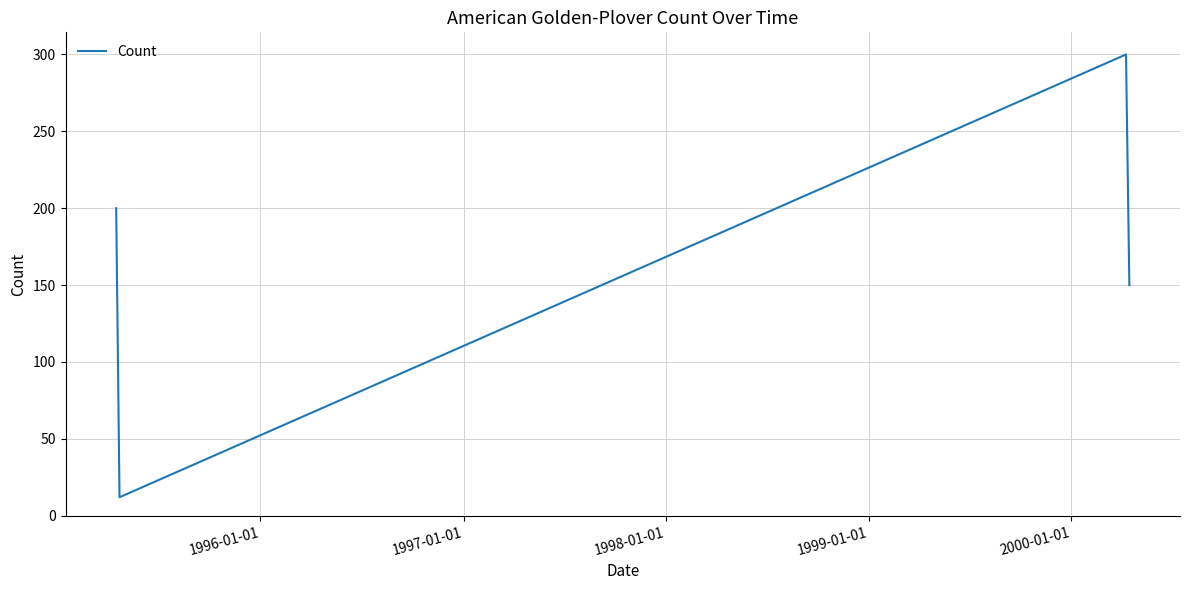

True or false: the data has more than 2 interior local peaks.

False